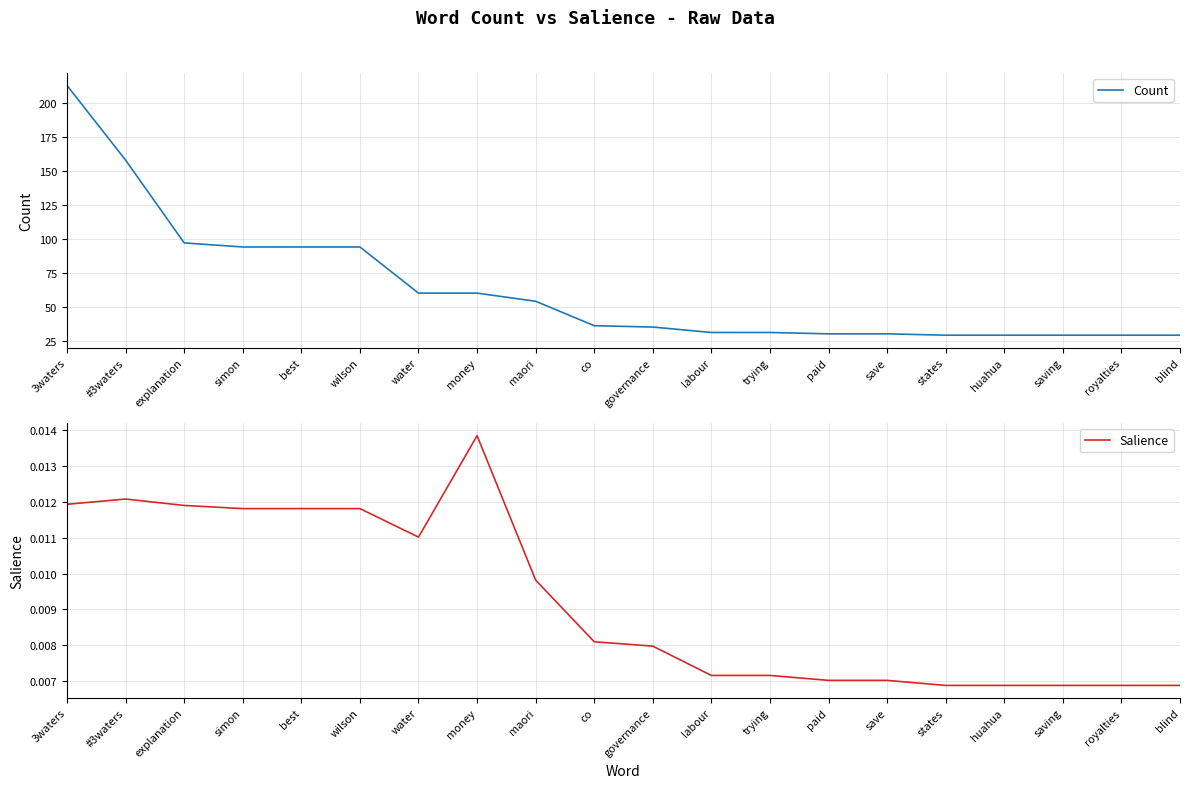

Is the value of Salience at #3waters greater than the value of Count at simon?

No